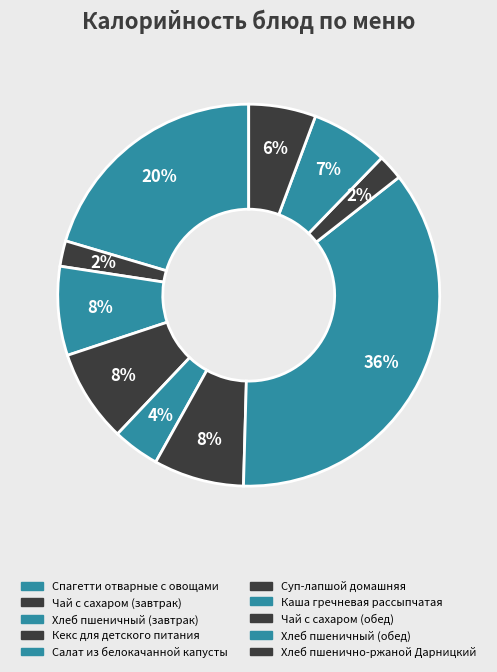

Is there a majority slice in this chart?

No